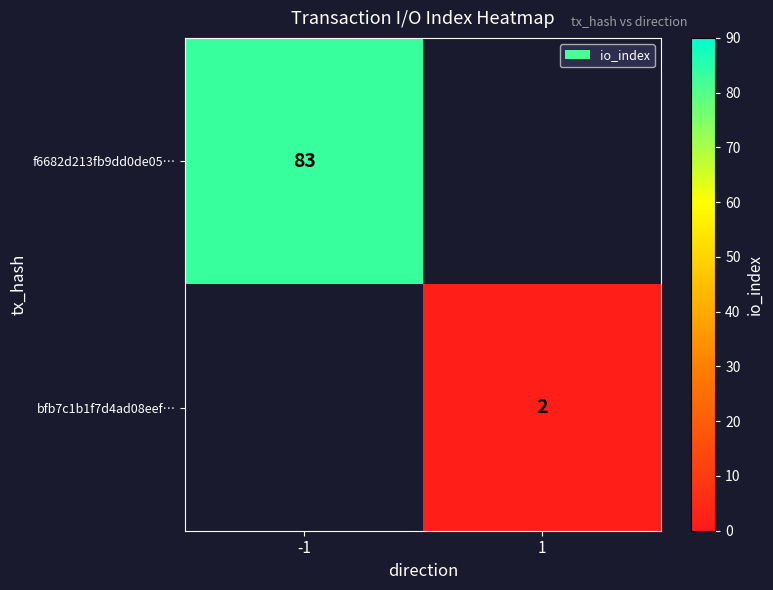

The f6682d213fb9dd0de05… series shows 83 at -1. True or false?

True